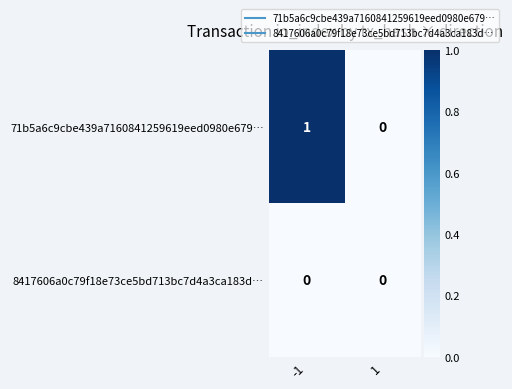

Which series has the largest range (max minus min)?

71b5a6c9cbe439a7160841259619eed0980e679…